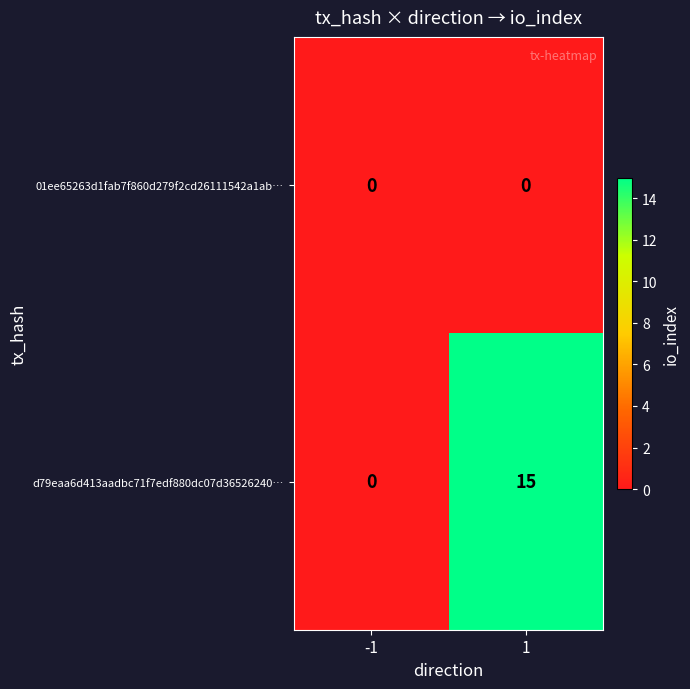

Reading left to right, list all the values displayed in this chart.

01ee65263d1fab7f860d279f2cd26111542a1ab…: 0	0
d79eaa6d413aadbc71f7edf880dc07d36526240…: 0	15